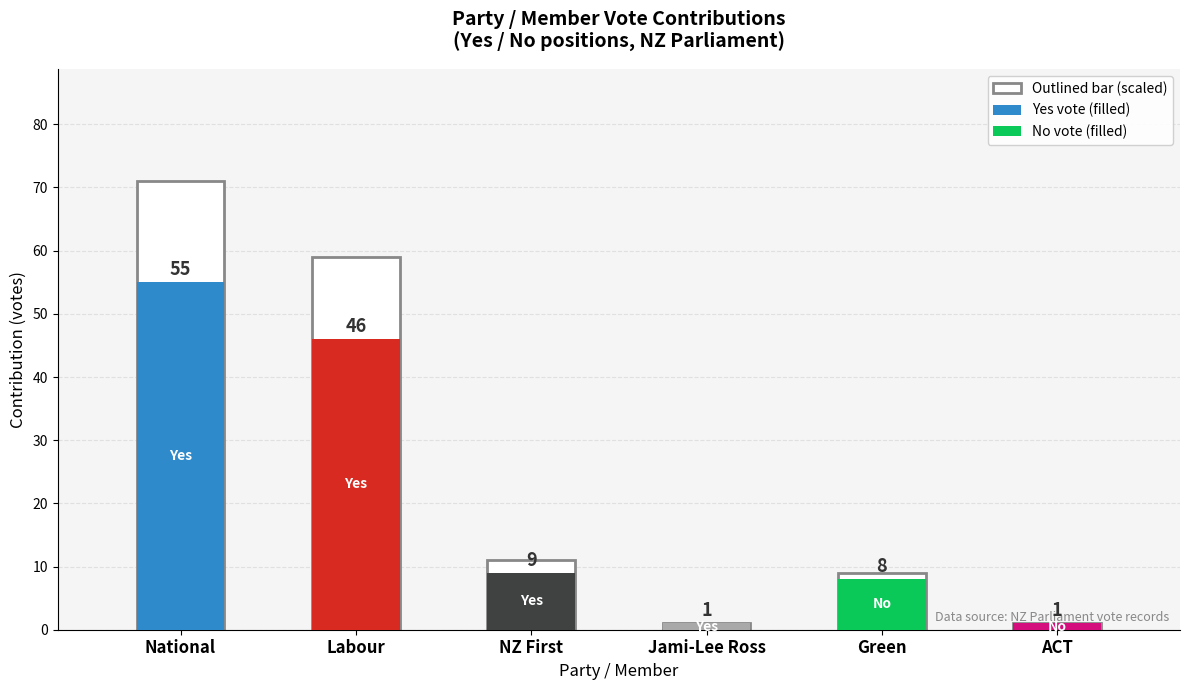

Count the values in the range 1 to 46.

5